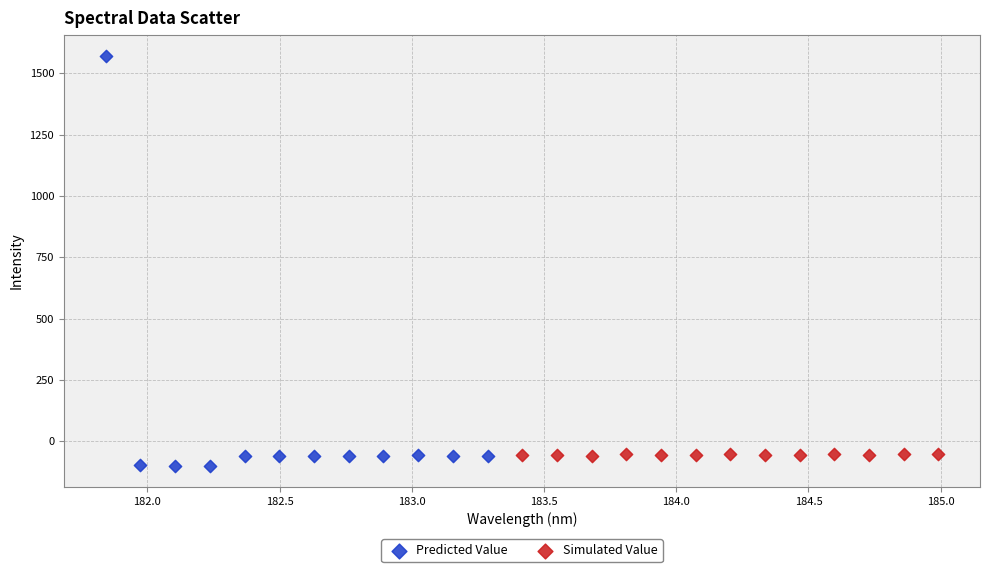

Which series has the widest spread of Y values?

Predicted Value